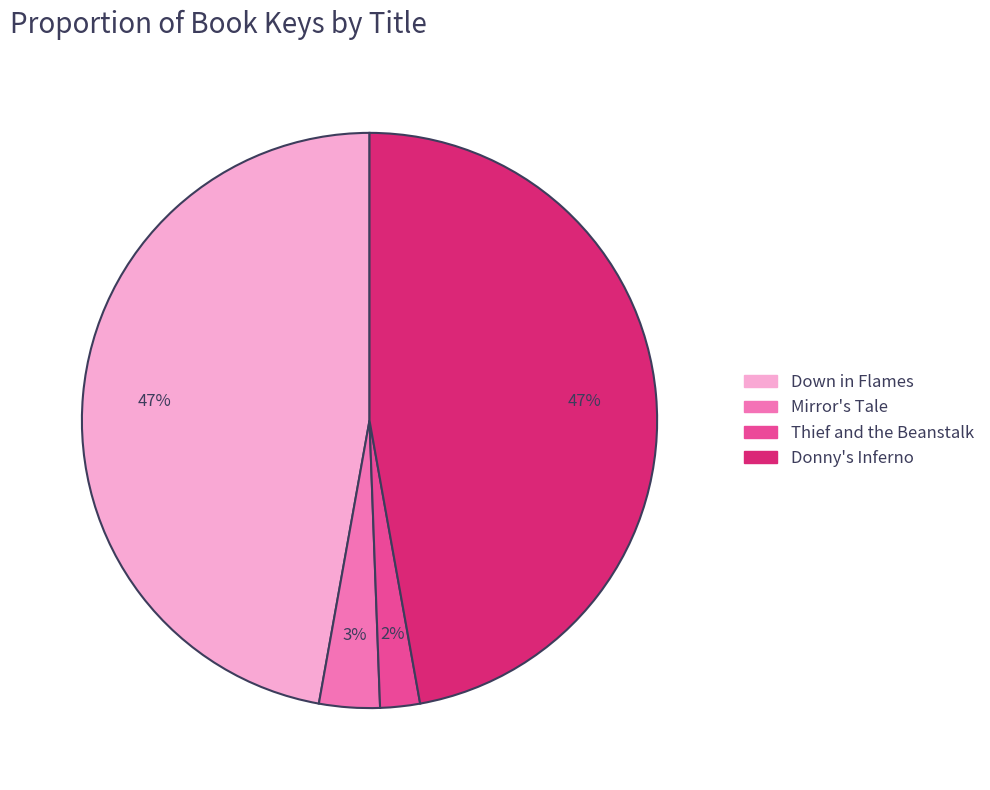

Between Thief and the Beanstalk and Donny's Inferno, which is larger?

Donny's Inferno